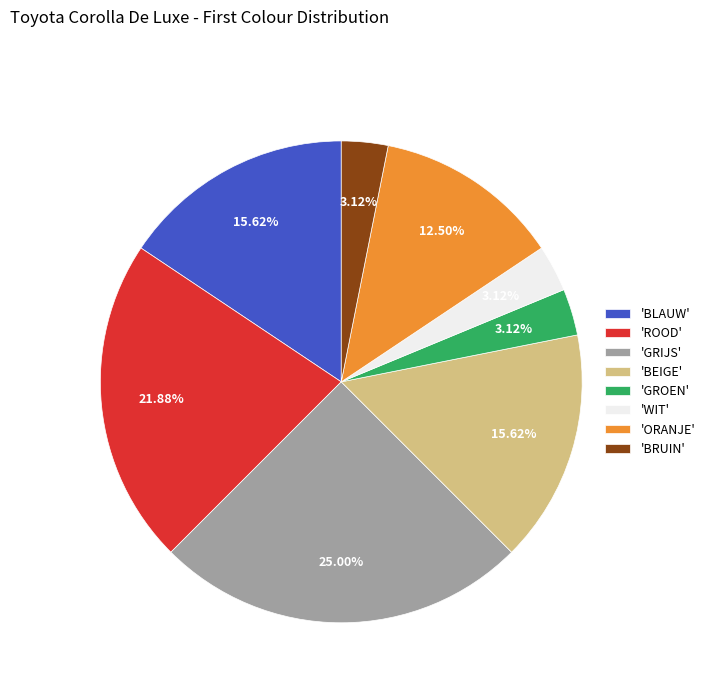

Is there a majority slice in this chart?

No